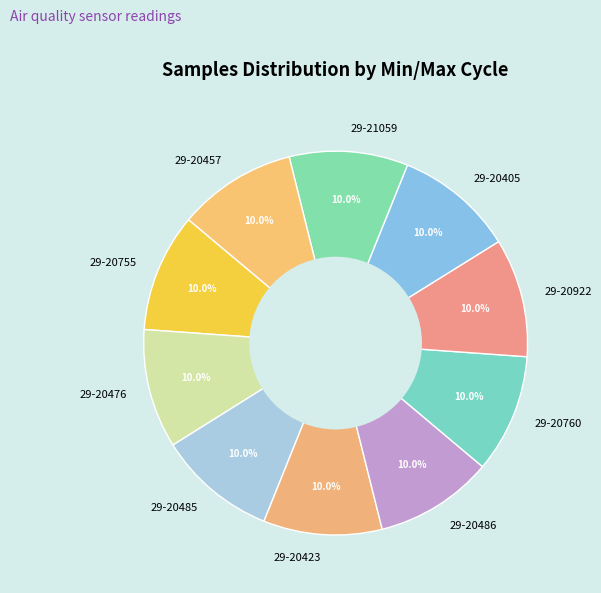

Is the sum of 29-20405 and 29-20485 greater than half?

No